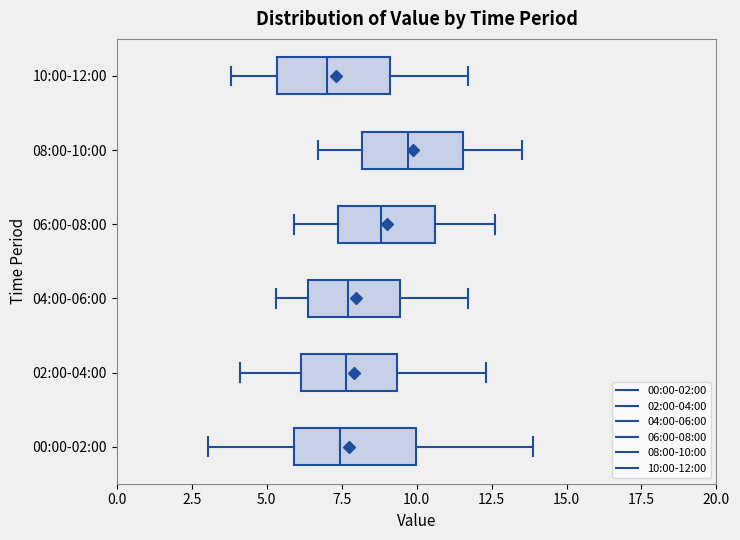

Where does the median line of the box for 08:00-10:00 sit on the x-axis? The values are not printed on the chart, so give them approximately, as read against the axis.

9.5